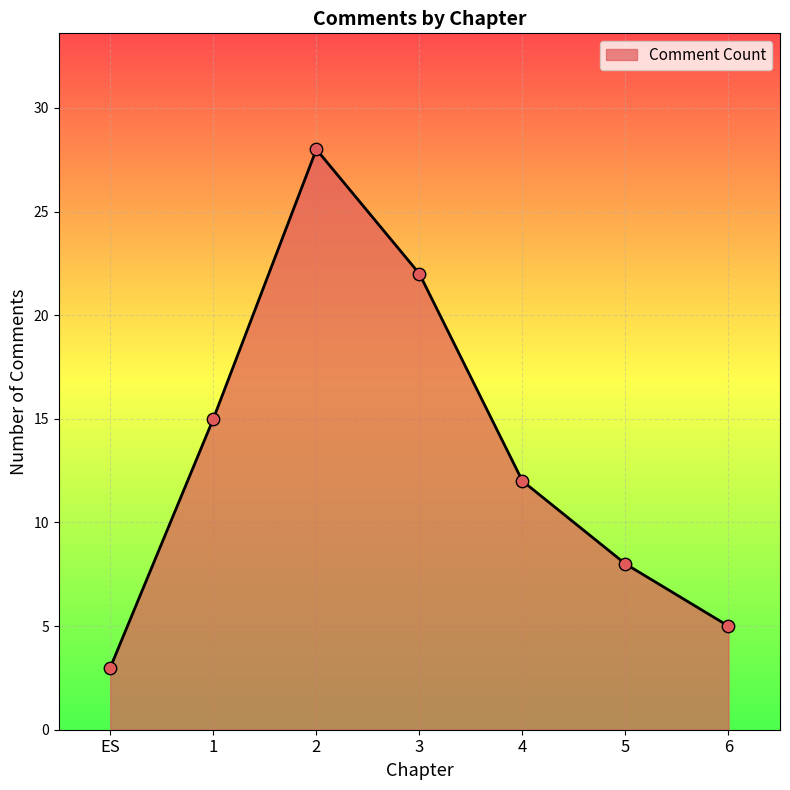

Which has a higher value, 4 or 3?

3